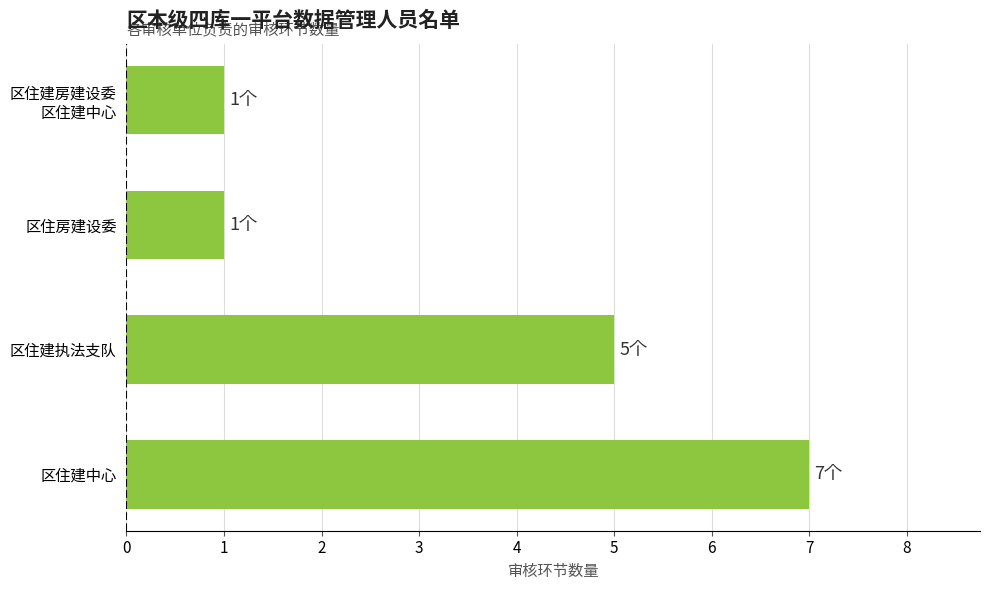

What is the change in value from 区住建中心 to 区住房建设委?

-6